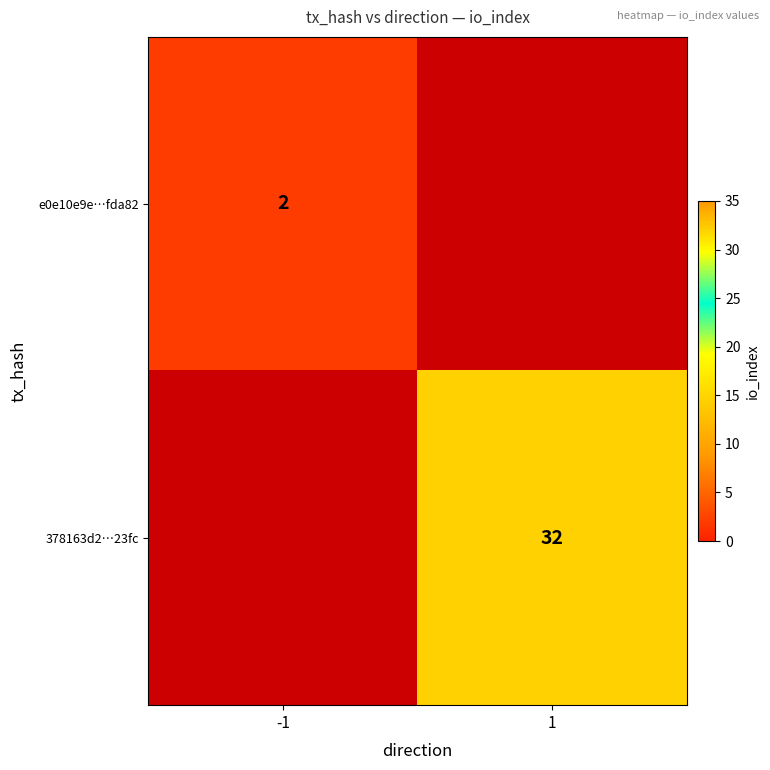

The value of 378163d2…23fc at 1 is 9. True or false?

False